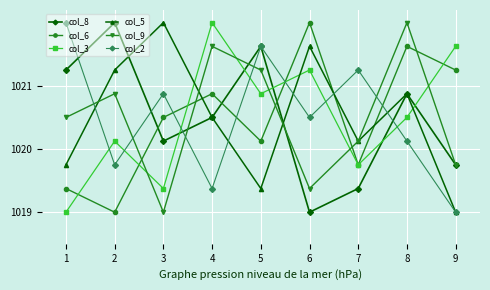

True or false: col_5 has more than 1 interior local peaks.

True